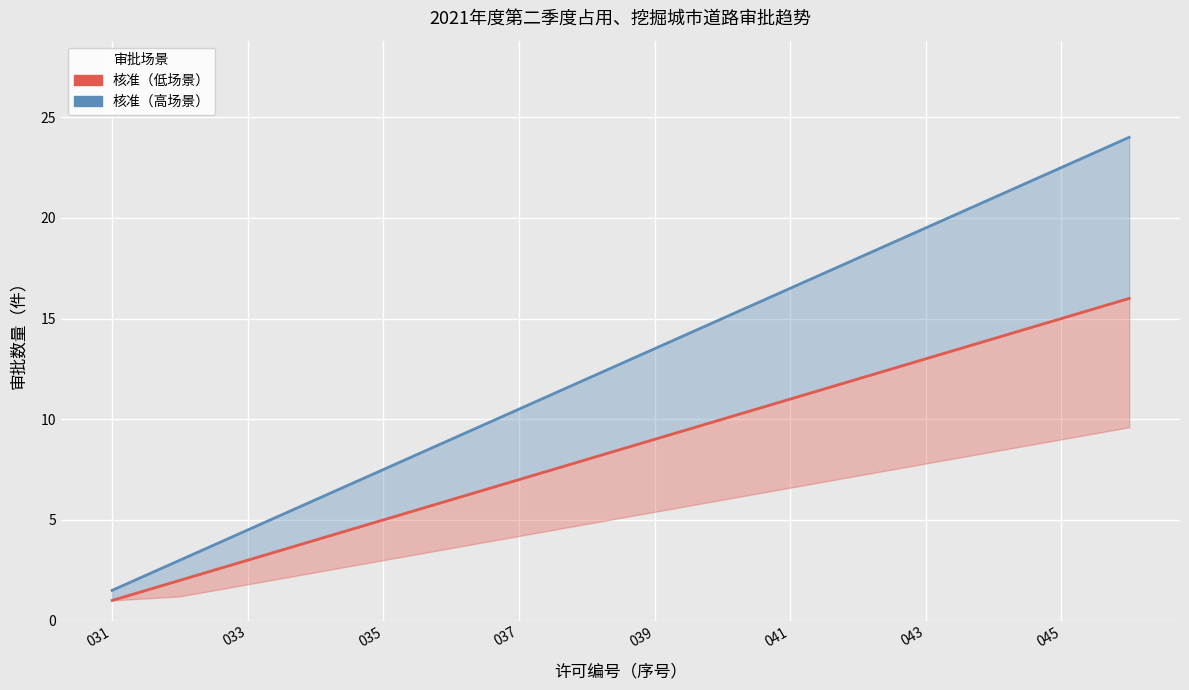

What is the difference between the highest and lowest values at 11?

6.0